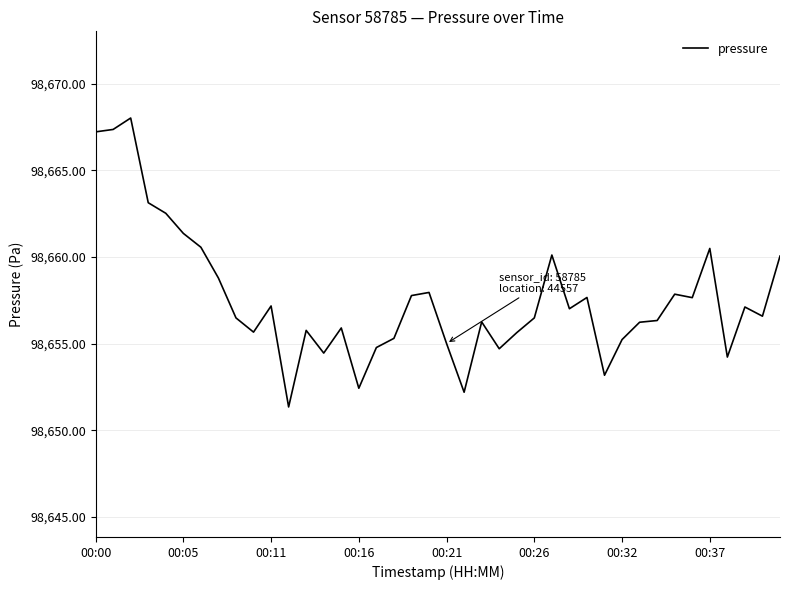

What is the difference between the maximum and minimum values?

16.7